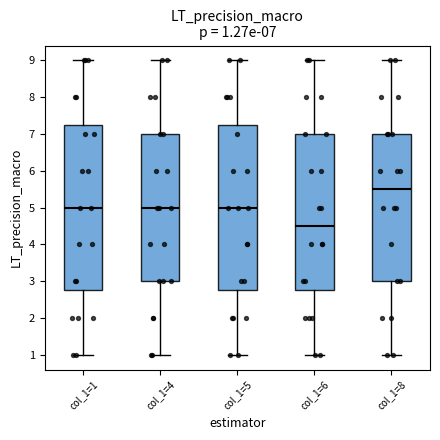

Which box's median line is the lowest?

col_1=6